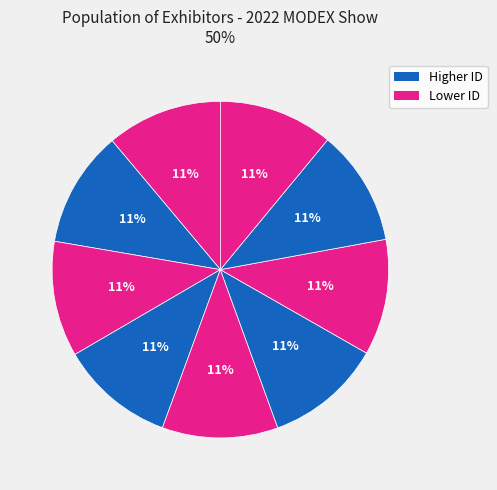

How many slices are in this pie chart?

9